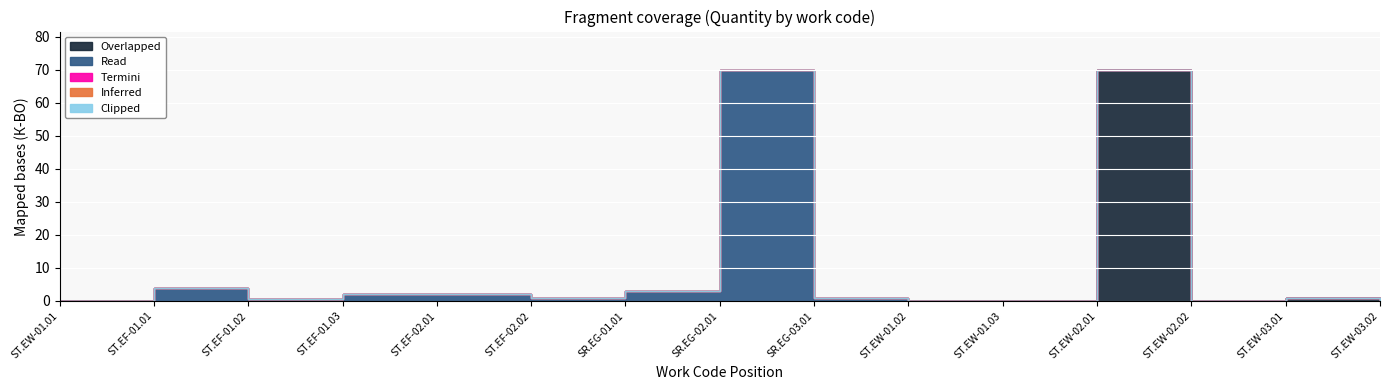

Where is Inferred nearest to the value 0?

ST.EW-01.01